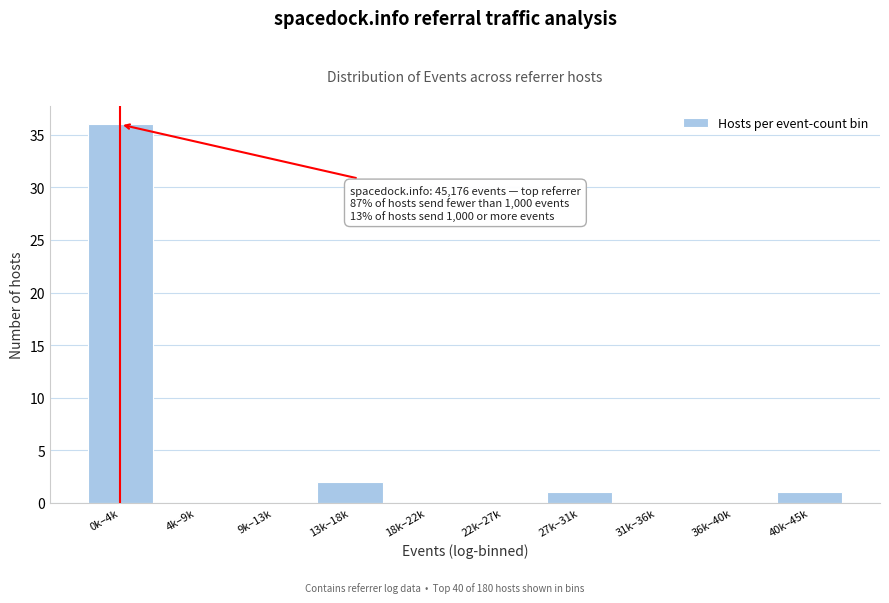

Reading left to right, transcribe all the data shown in this chart.

0k–4k=36	4k–9k=0	9k–13k=0	13k–18k=2	18k–22k=0	22k–27k=0	27k–31k=1	31k–36k=0	36k–40k=0	40k–45k=1